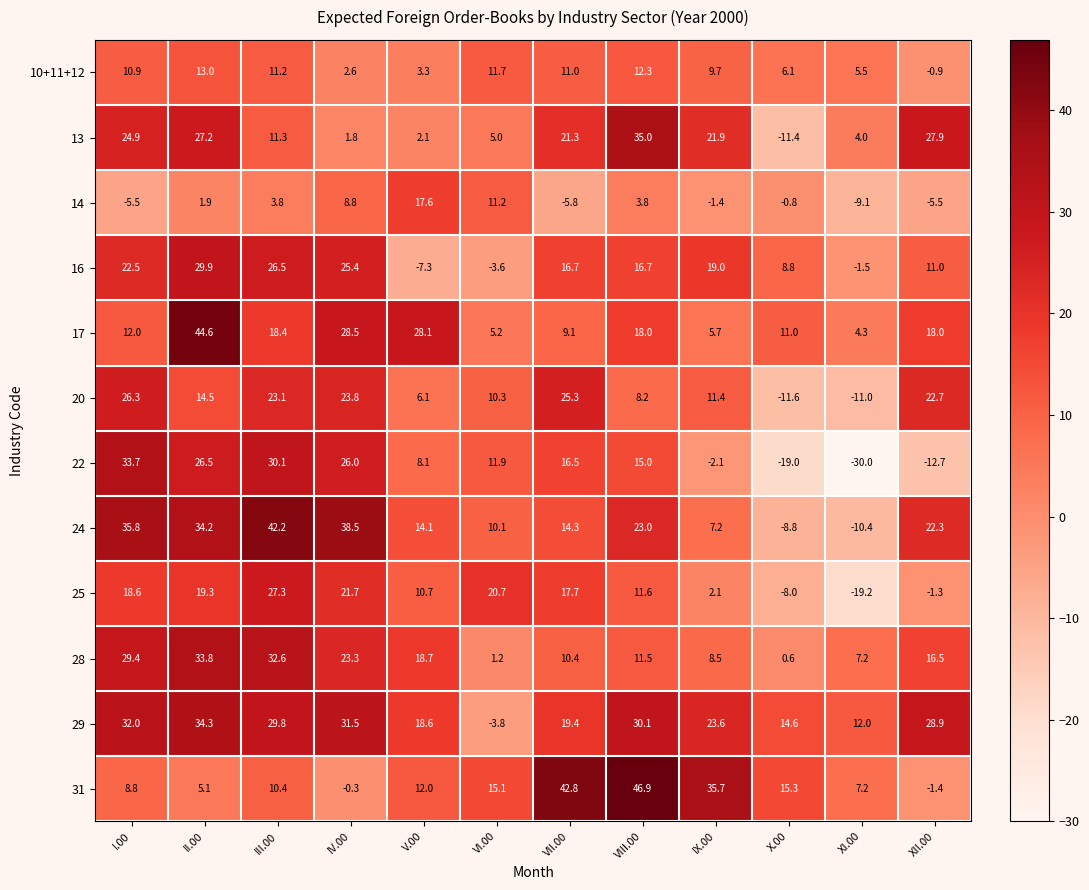

What value does the 14 series have at IV.00?

8.8